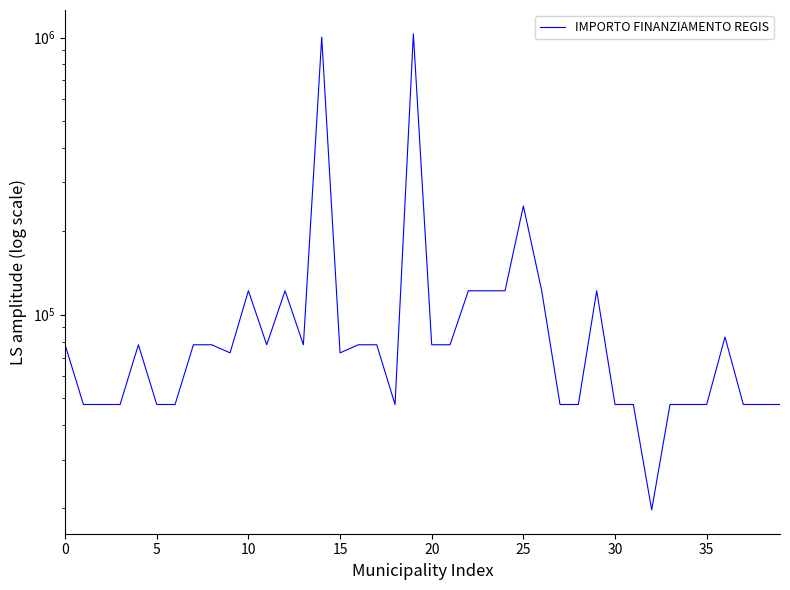

Where is the first local minimum?

9